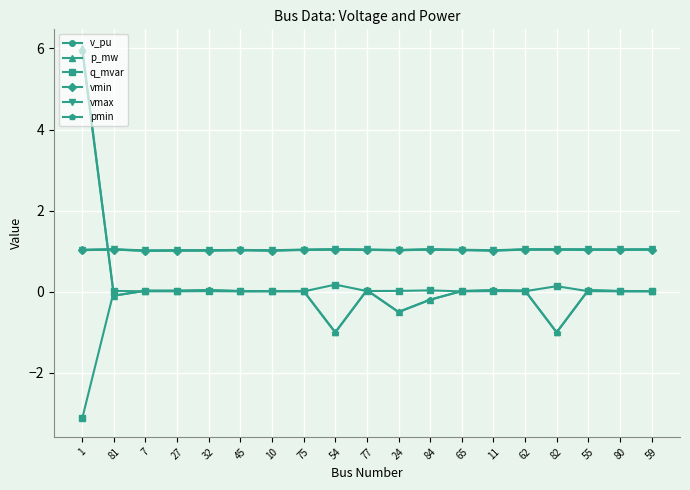

What is the value of the vmin point at the 4th from the left?

1.0